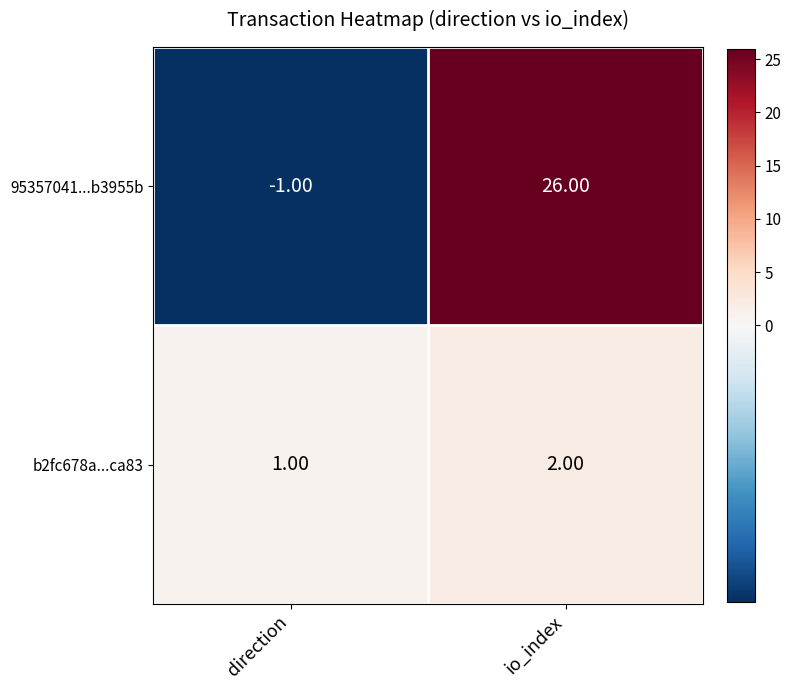

What is the spread (max minus min) of values at io_index?

24